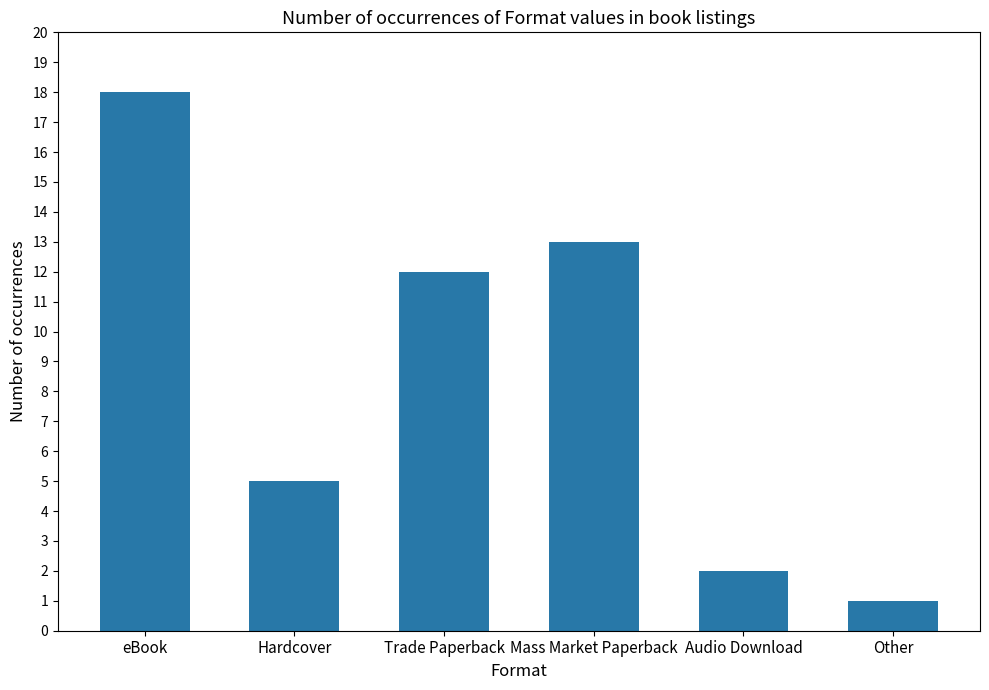

What is the change in value from Hardcover to Other?

-4